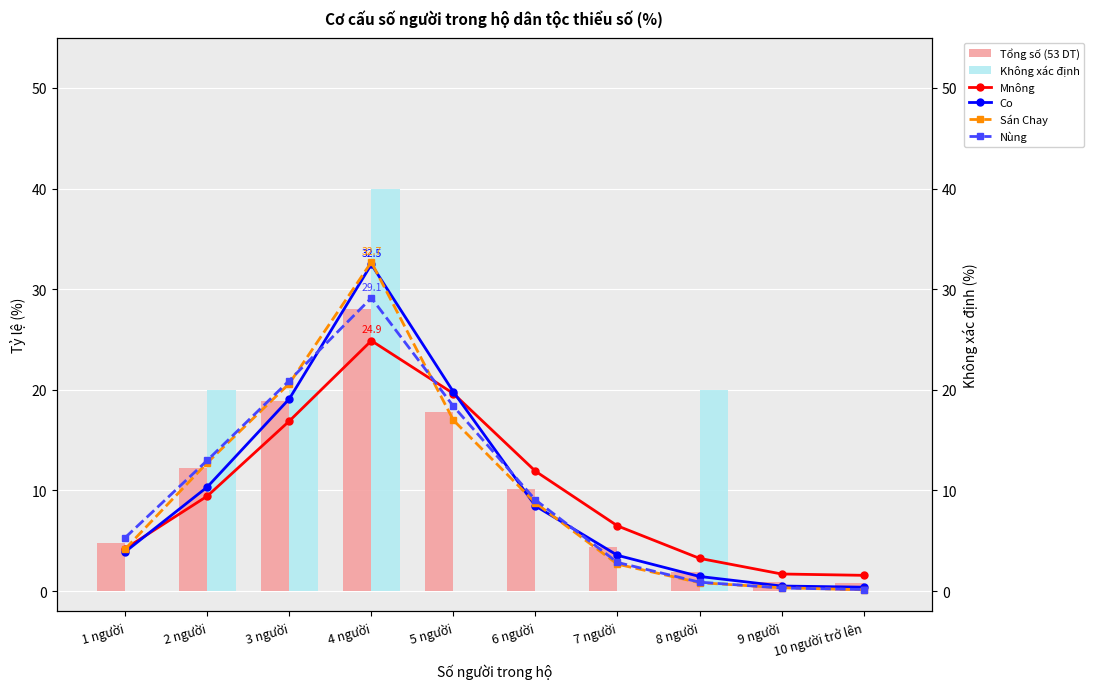

What is the sum of the Nùng values at 9 người and 5 người?

18.7